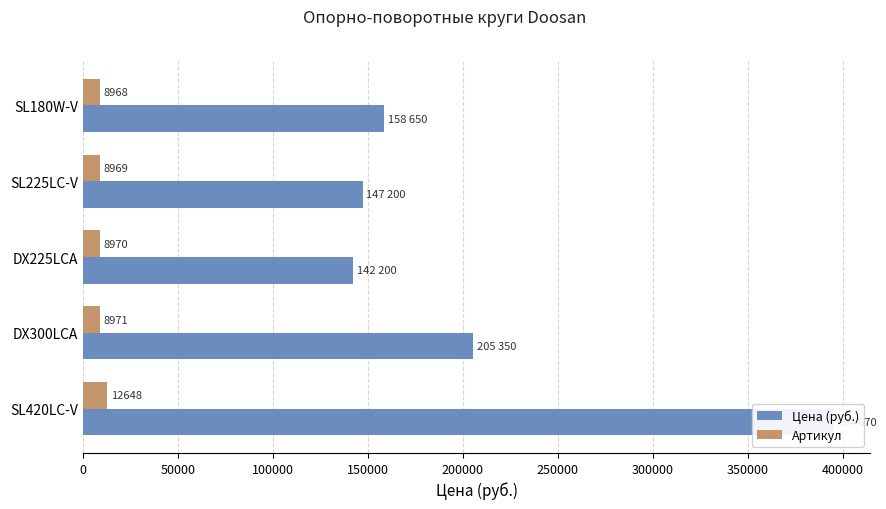

Is the value of Цена (руб.) at DX300LCA greater than the value of Артикул at SL225LC-V?

Yes